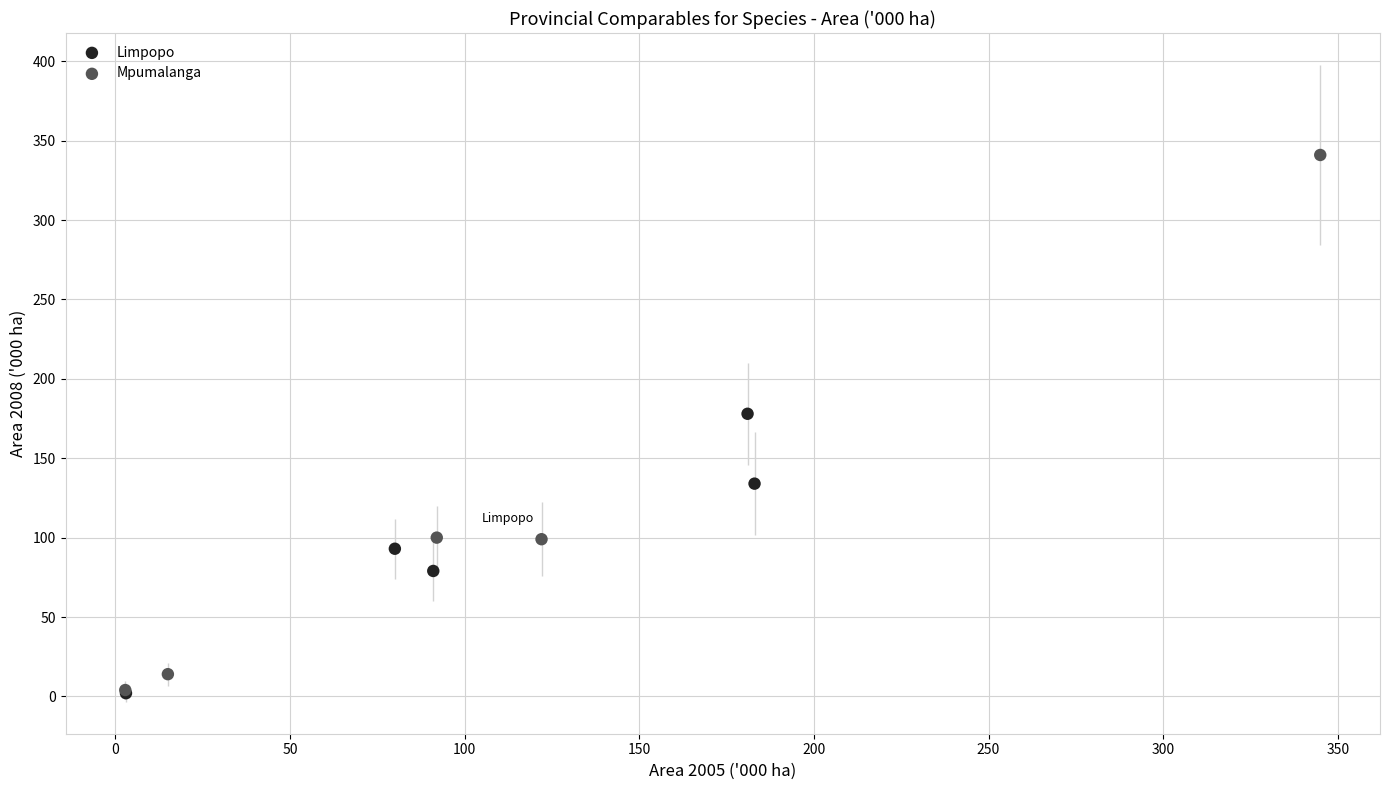

Which series reaches the maximum Y coordinate?

Mpumalanga